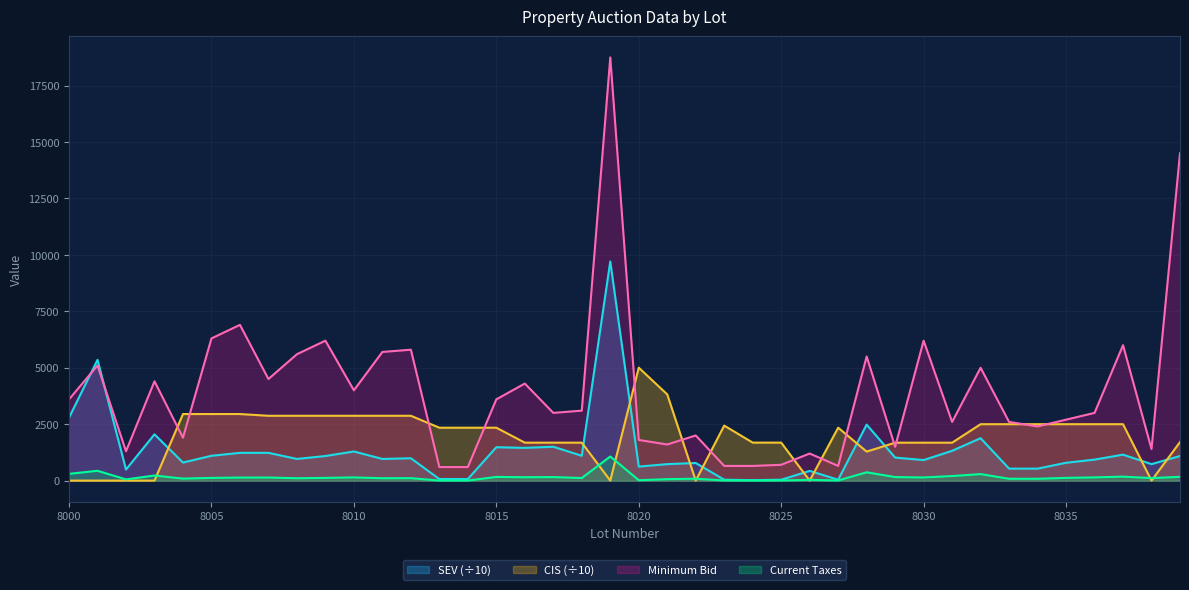

Reading left to right, list all the values displayed in this chart.

Minimum Bid: 8000=3600.0	8001=5100.0	8002=1300.0	8003=4400.0	8004=1900.0	8005=6300.0	8006=6900.0	8007=4500.0	8008=5600.0	8009=6200.0	8010=4000.0	8011=5700.0	8012=5800.0	8013=600.0	8014=600.0	8015=3600.0	8016=4300.0	8017=3000.0	8018=3100.0	8019=18750.0	8020=1800.0	8021=1600.0	8022=2000.0	8023=650.0	8024=650.0	8025=700.0	8026=1200.0	8027=650.0	8028=5500.0	8029=1500.0	8030=6200.0	8031=2600.0	8032=5000.0	8033=2600.0	8034=2400.0	8035=2700.0	8036=3000.0	8037=6000.0	8038=1400.0	8039=14500.0
Current Taxes: 8000=299.2	8001=435.0	8002=54.2	8003=224.8	8004=88.8	8005=120.7	8006=135.1	8007=136.2	8008=105.2	8009=120.7	8010=141.7	8011=105.2	8012=108.5	8013=2.9	8014=2.9	8015=162.8	8016=150.1	8017=155.7	8018=113.9	8019=1068.5	8020=18.3	8021=64.2	8022=84.2	8023=6.1	8024=3.0	8025=6.1	8026=33.8	8027=6.1	8028=368.4	8029=156.3	8030=139.5	8031=202.3	8032=288.2	8033=81.2	8034=81.2	8035=121.1	8036=142.6	8037=176.3	8038=111.6	8039=167.1
SEV: 8000=2790.0	8001=5350.0	8002=490.0	8003=2050.0	8004=800.0	8005=1100.0	8006=1230.0	8007=1230.0	8008=960.0	8009=1090.0	8010=1290.0	8011=960.0	8012=990.0	8013=70.0	8014=70.0	8015=1480.0	8016=1450.0	8017=1500.0	8018=1100.0	8019=9710.0	8020=620.0	8021=730.0	8022=780.0	8023=40.0	8024=20.0	8025=40.0	8026=430.0	8027=40.0	8028=2480.0	8029=1020.0	8030=910.0	8031=1320.0	8032=1880.0	8033=530.0	8034=530.0	8035=790.0	8036=930.0	8037=1150.0	8038=730.0	8039=1090.0
CIS: 8000=0.0	8001=0.0	8002=0.0	8003=0.0	8004=2949.4	8005=2949.4	8006=2949.4	8007=2872.2	8008=2872.2	8009=2872.2	8010=2872.2	8011=2872.2	8012=2872.2	8013=2344.1	8014=2344.1	8015=2344.1	8016=1681.4	8017=1681.4	8018=1681.4	8019=0.0	8020=5003.9	8021=3819.7	8022=0.0	8023=2437.6	8024=1683.1	8025=1683.1	8026=0.0	8027=2344.3	8028=1285.0	8029=1680.5	8030=1680.5	8031=1680.5	8032=2499.1	8033=2499.1	8034=2499.1	8035=2499.1	8036=2499.1	8037=2499.1	8038=0.0	8039=1705.7